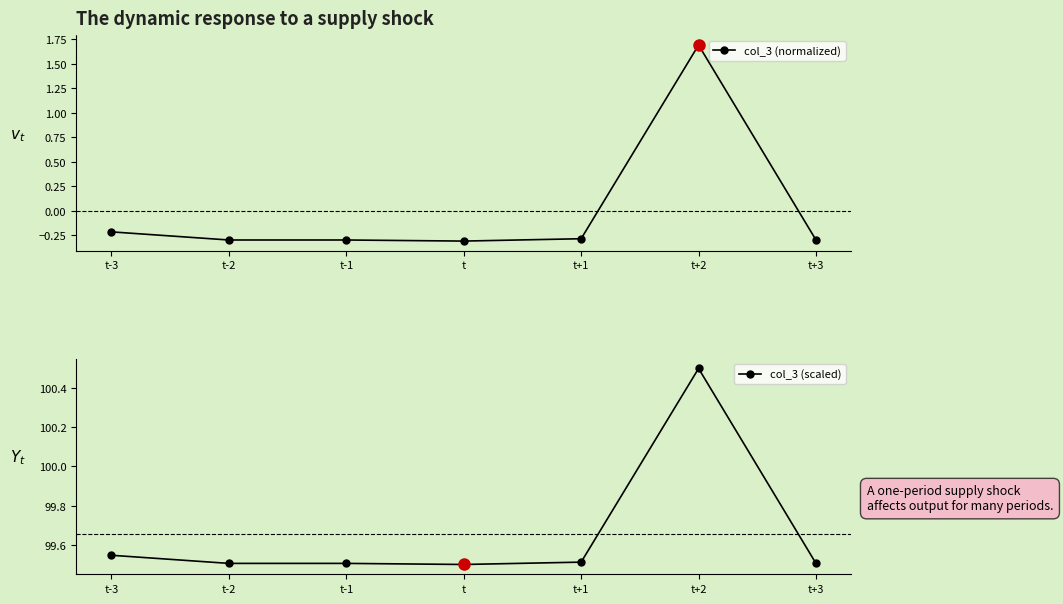

Where is the first local maximum for col_3 (normalized)?

t+2